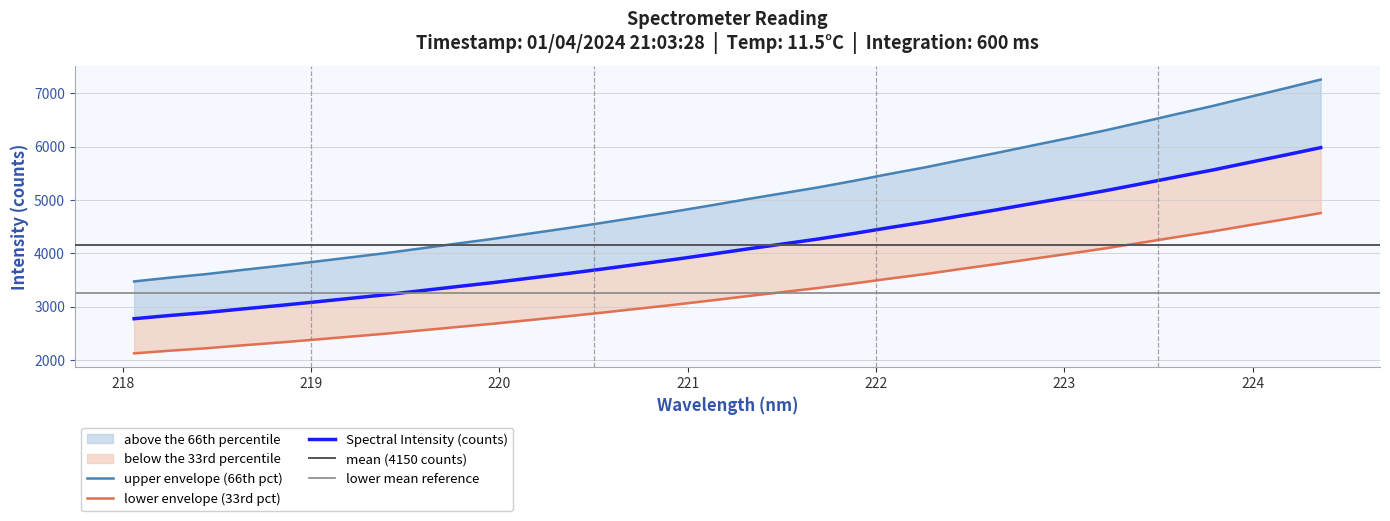

Reading left to right, list all the values displayed in this chart.

218.0596=3474.1	218.2508=3545.7	218.442=3611.1	218.6332=3689.2	218.8244=3763.5	219.0156=3842.7	219.2067=3924.2	219.3979=4006.1	219.589=4095.9	219.7801=4187.1	219.9712=4275.6	220.1623=4372.9	220.3533=4470.1	220.5444=4572.3	220.7354=4678.0	220.9264=4784.4	221.1174=4896.7	221.3083=5012.9	221.4993=5125.0	221.6902=5236.8	221.8812=5360.3	222.0721=5491.0	222.263=5615.7	222.4538=5753.4	222.6447=5887.6	222.8355=6027.7	223.0264=6164.8	223.2172=6307.4	223.408=6459.9	223.5987=6614.9	223.7895=6767.0	223.9802=6931.8	224.1709=7094.8	224.3616=7260.9